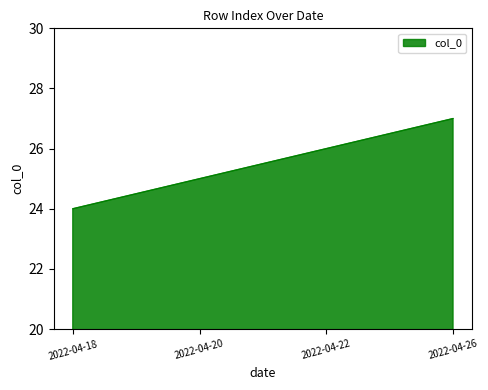

True or false: the data shows 27 at 2022-04-26.

True